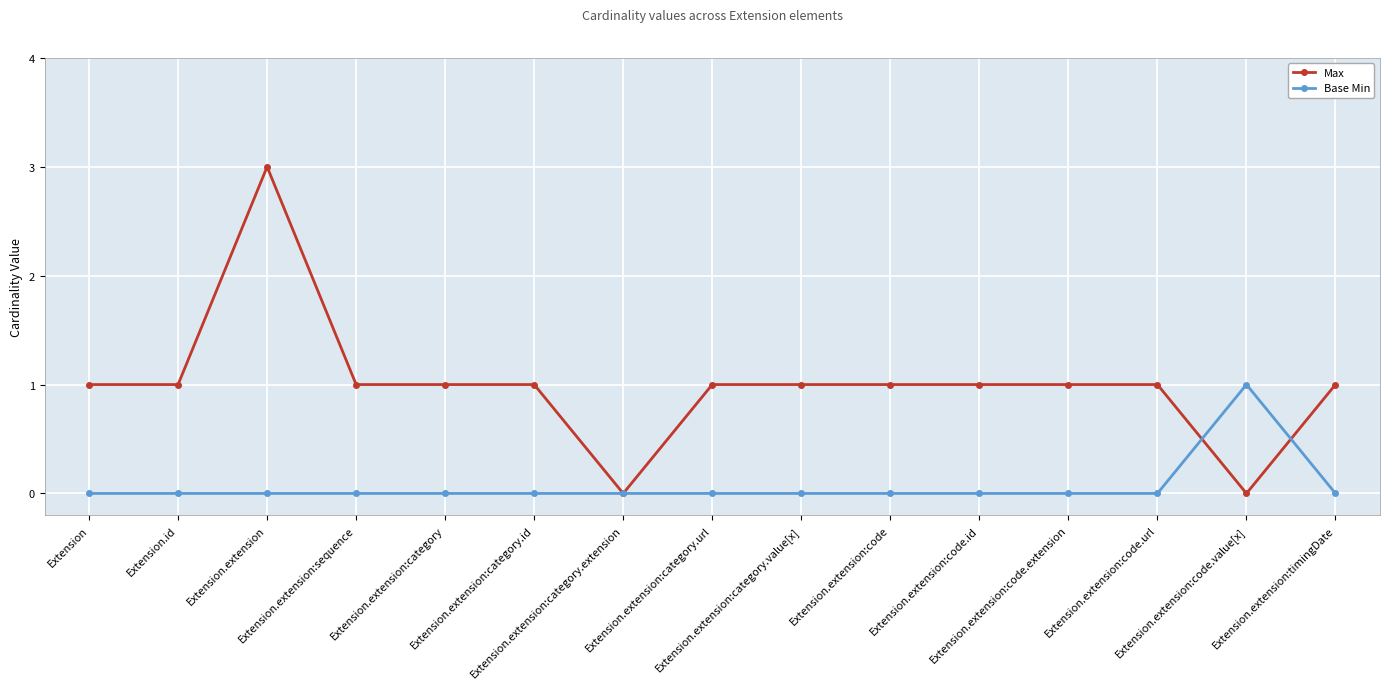

Which series has the largest total across all categories?

Max